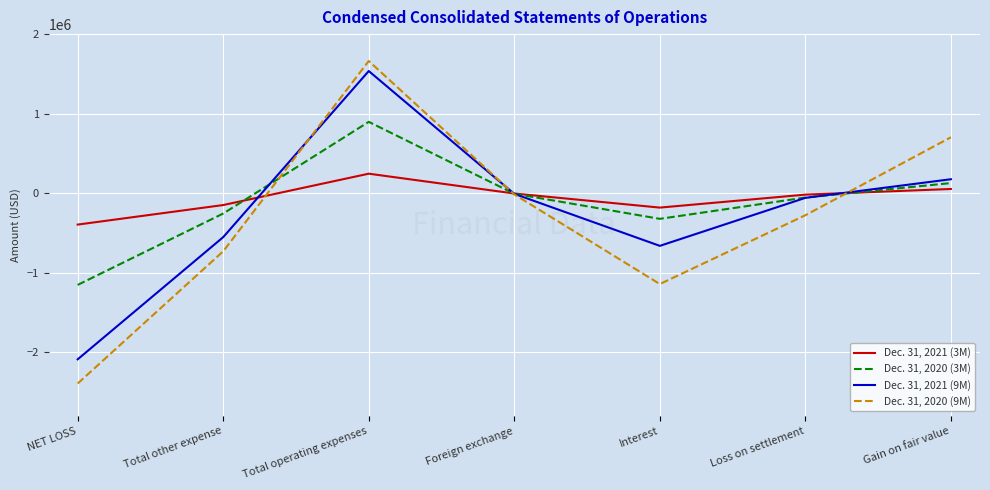

What is the maximum value shown in the chart?

1662067